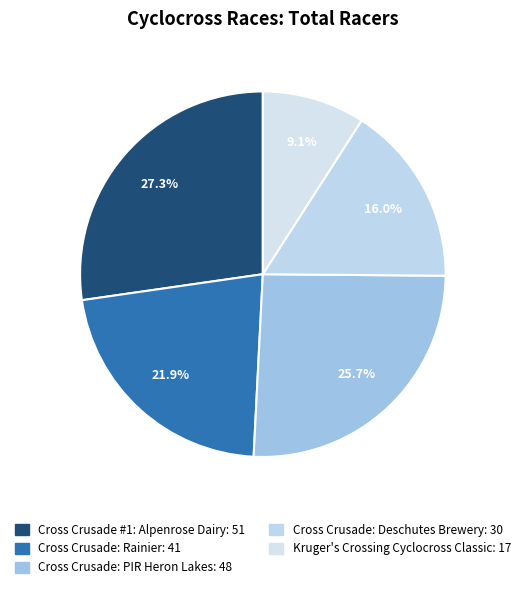

How many slices are in this pie chart?

5